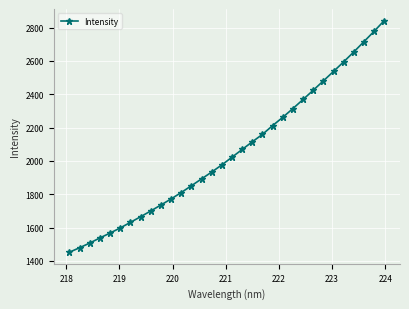

What is the difference between the maximum and minimum values?

1389.7